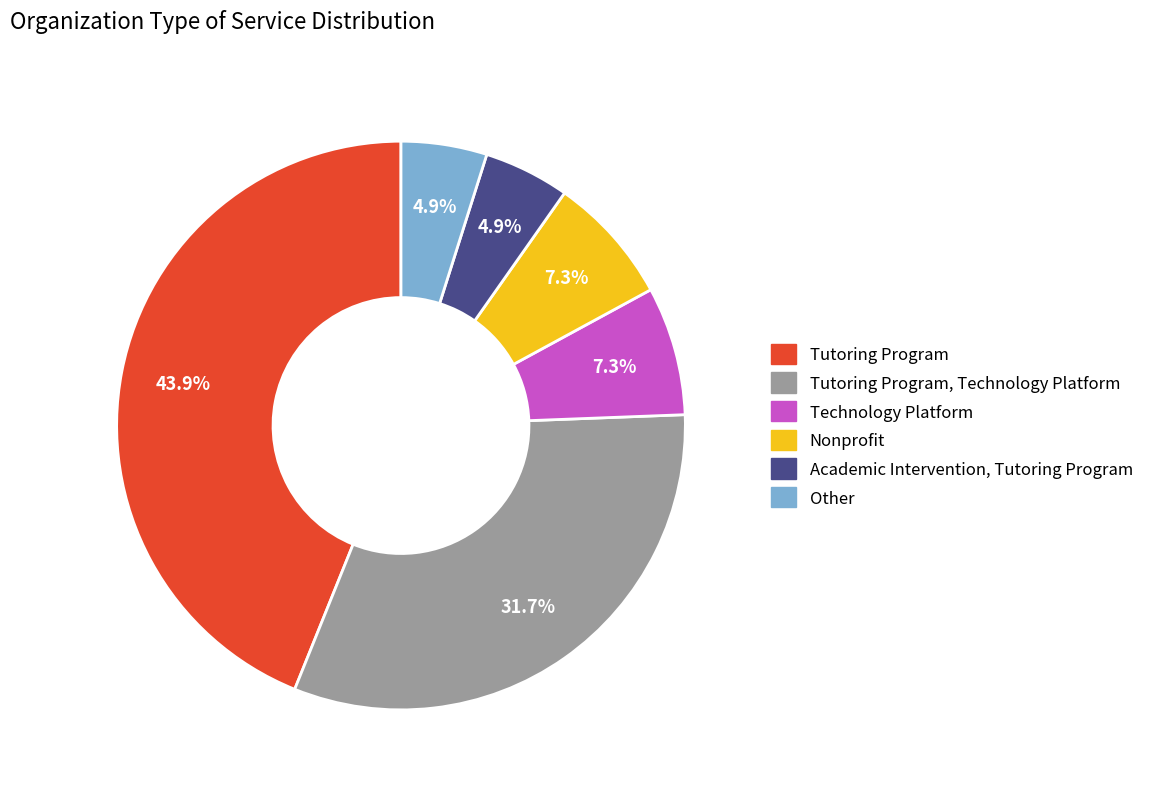

Which slice is the largest?

Tutoring Program